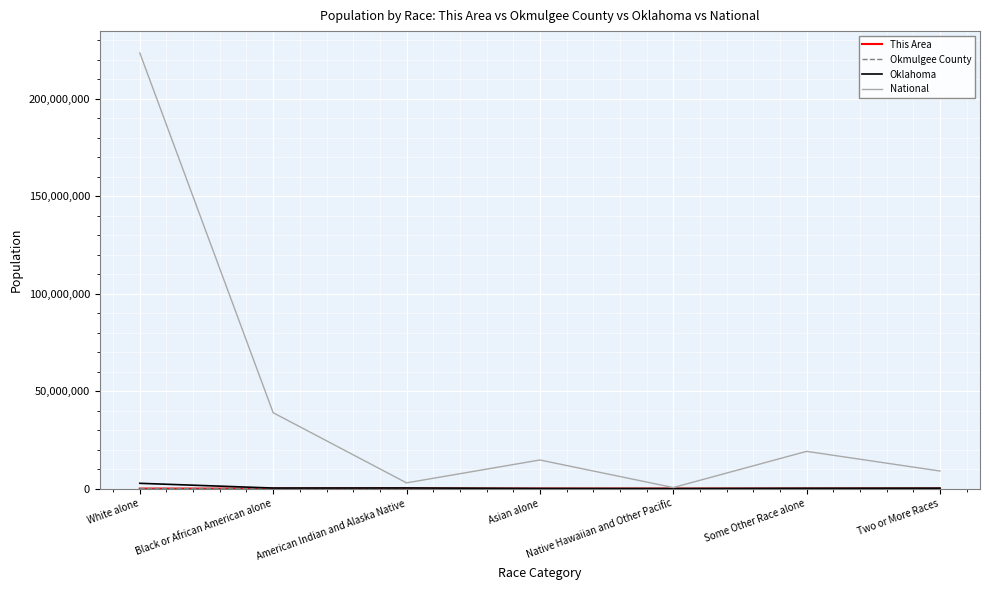

Between Black or African American alone and American Indian and Alaska Native, which series saw the biggest shift?

National